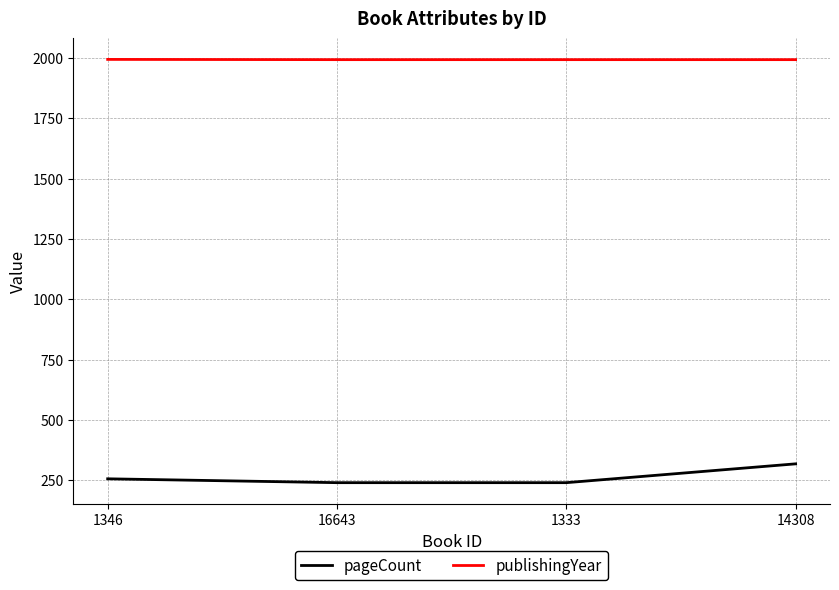

What is the minimum value shown in the chart?

240